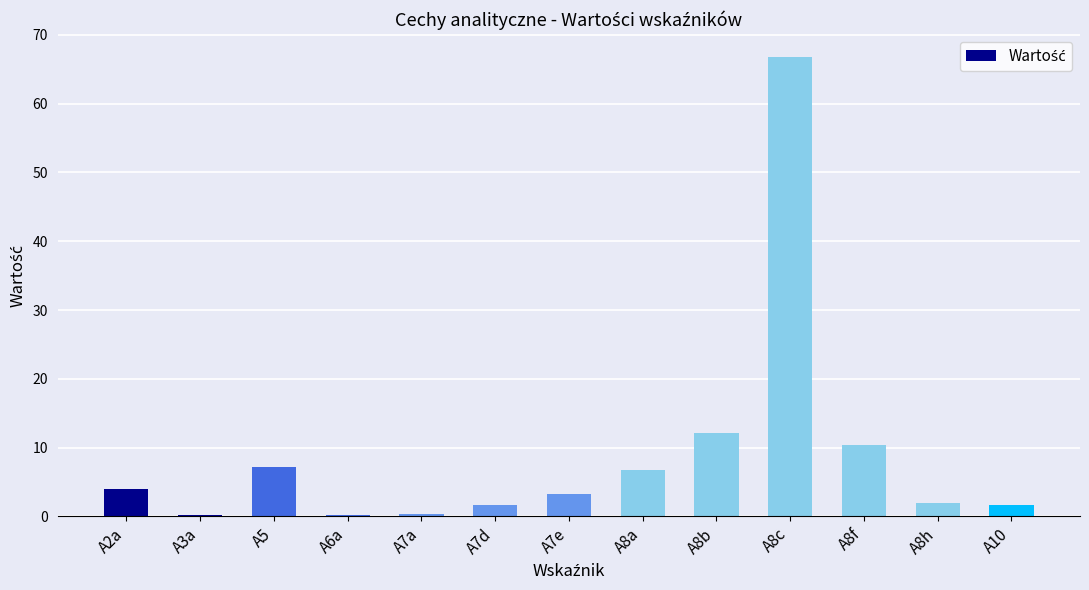

Does the chart contain stacked bars?

No